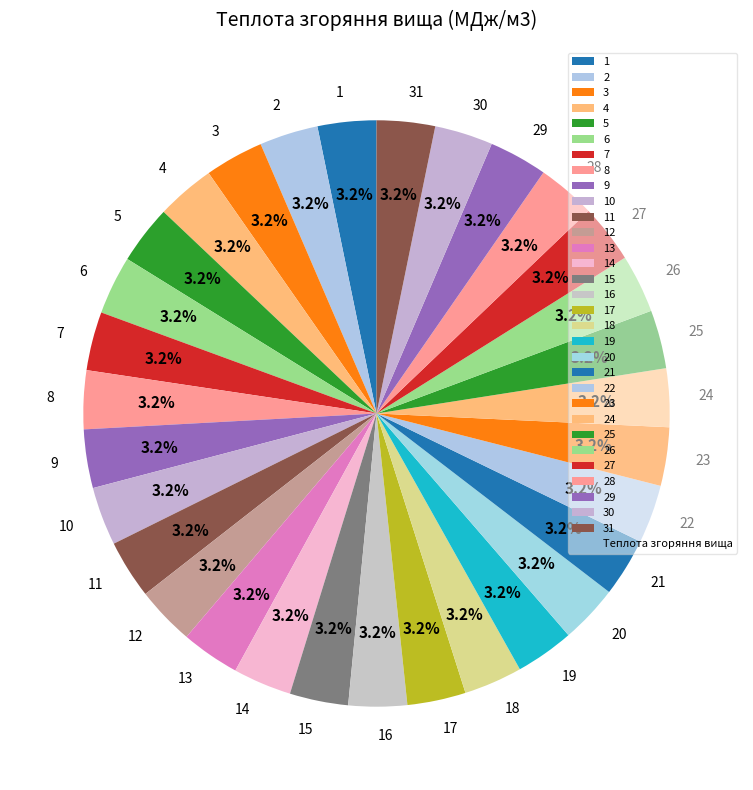

Is there any slice that represents more than half of the pie?

No